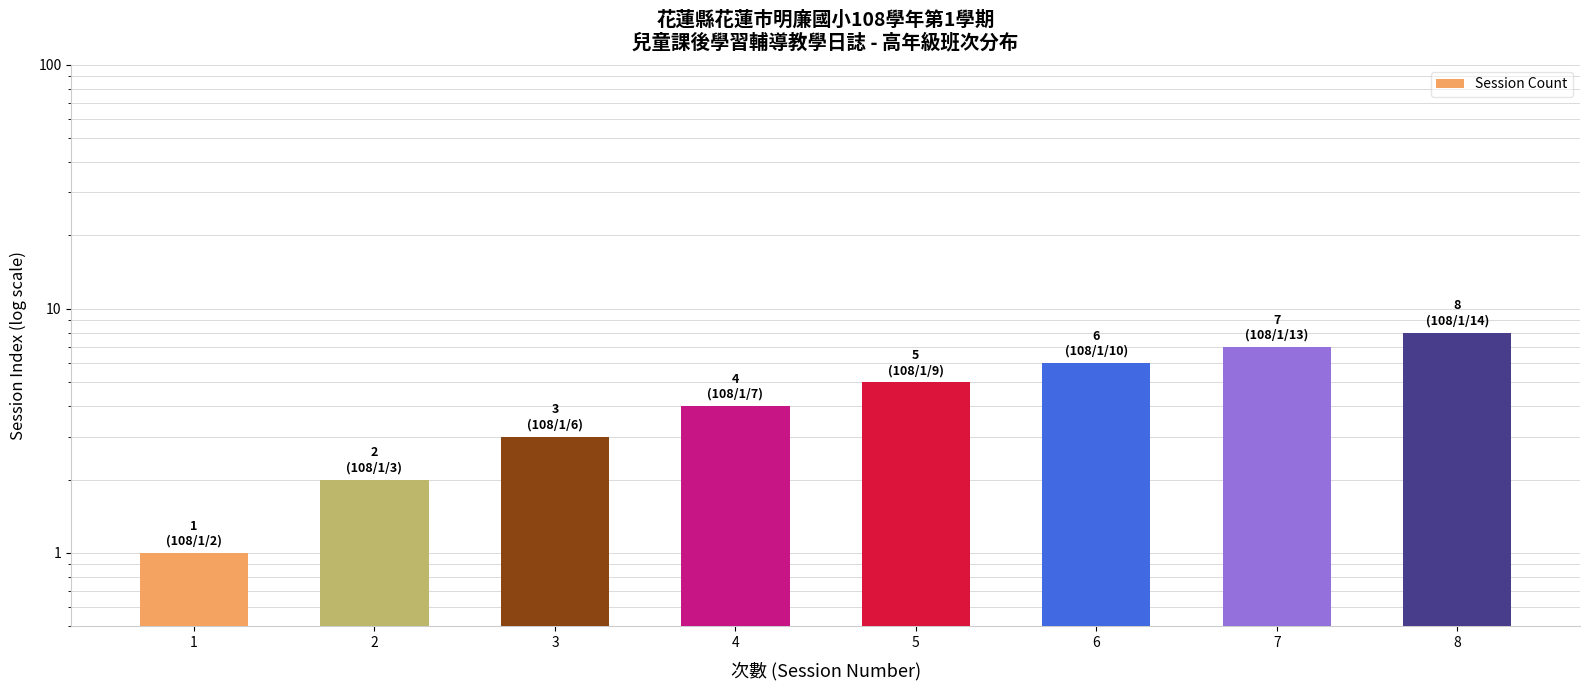

What is the average value?

4